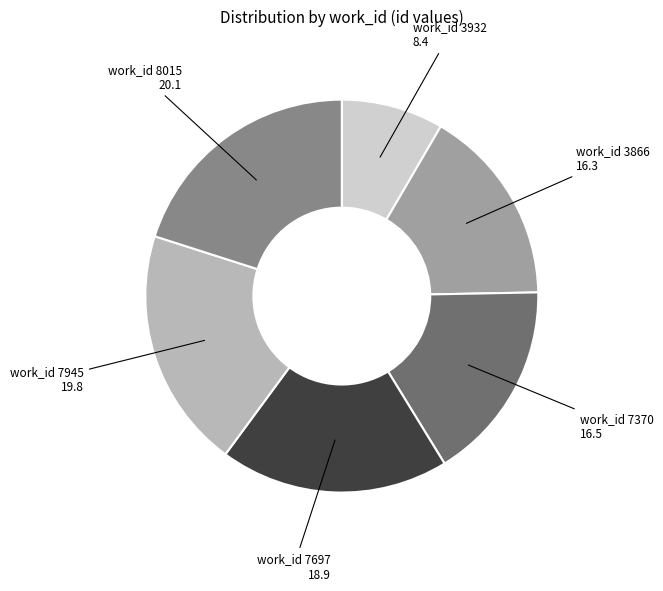

Is there any slice that represents more than half of the pie?

No